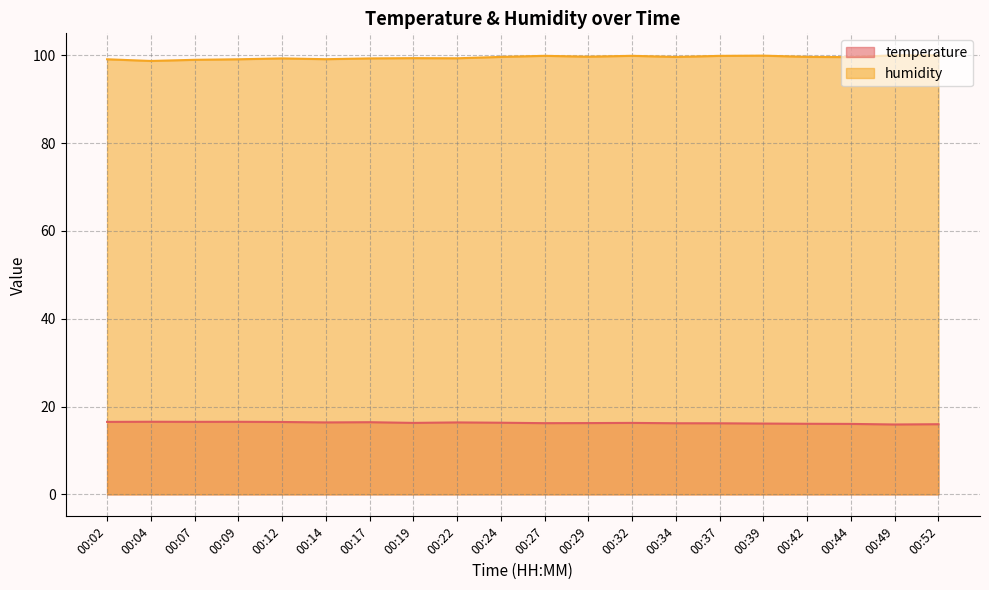

The value of humidity at 00:32 is 99.9. True or false?

True